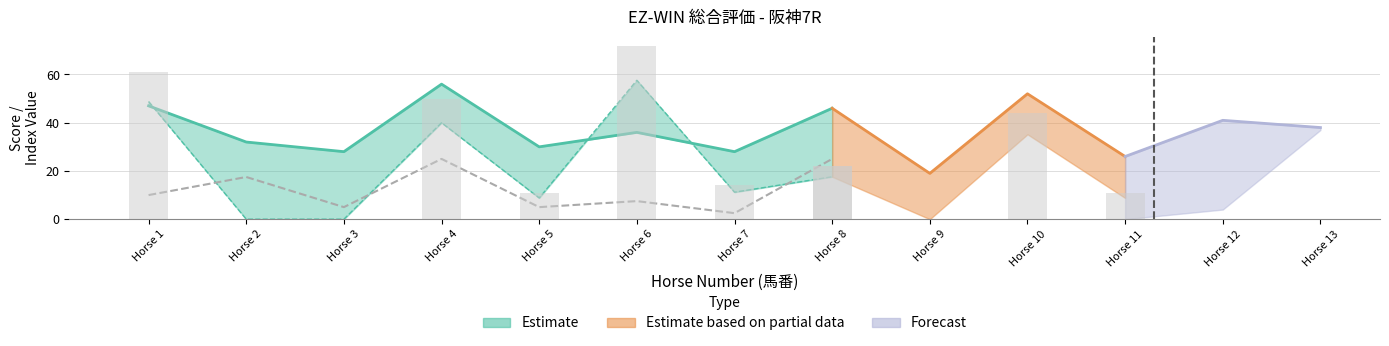

What is the total value across all series at 7?

52